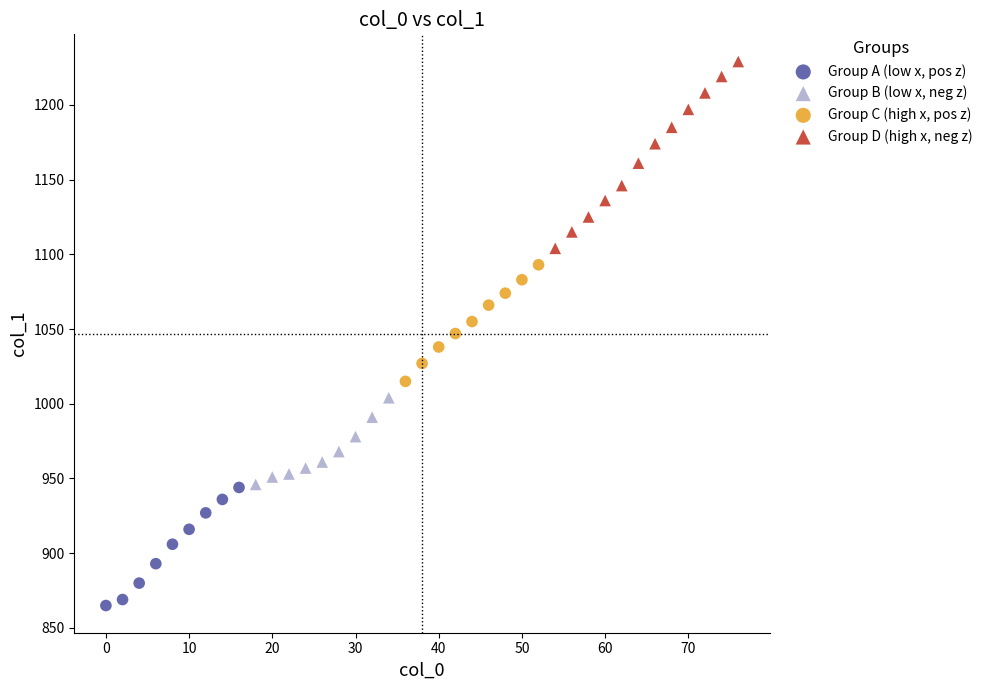

Which series contains the lowest Y value?

Group A (low x, pos z)